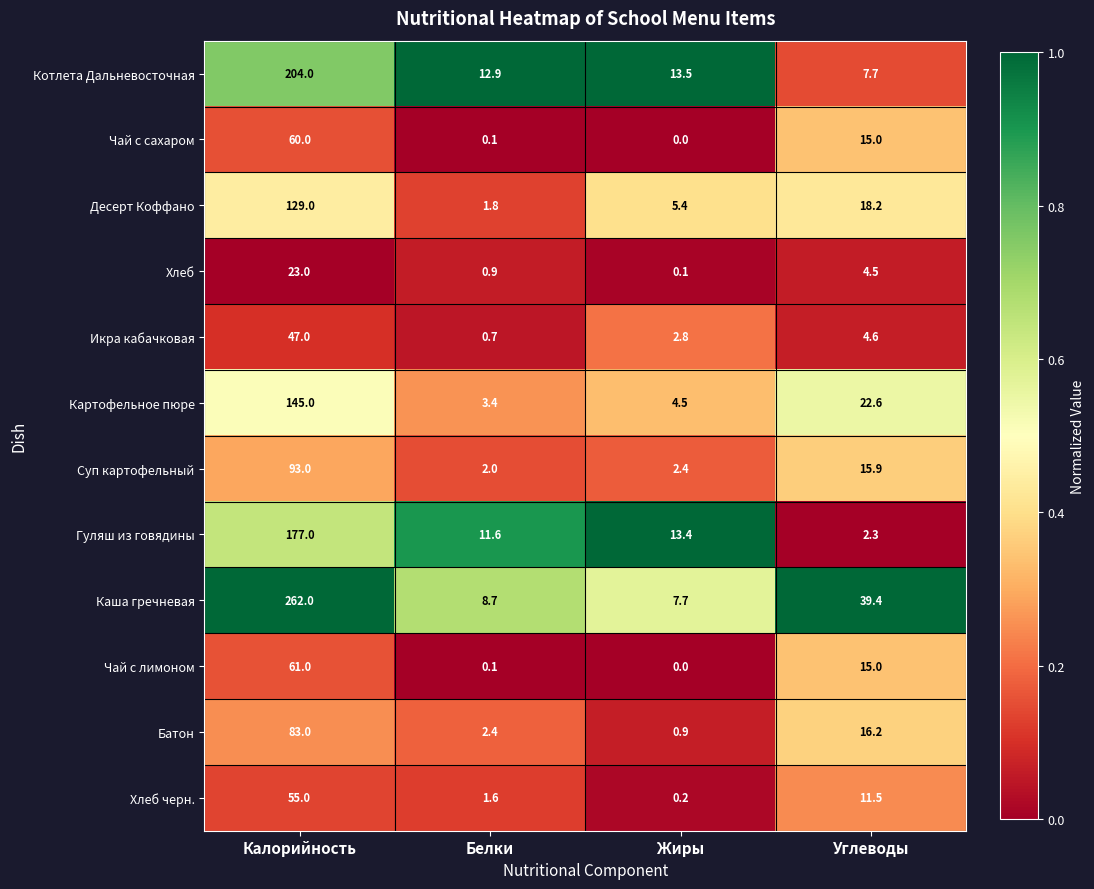

What is the difference between the Икра кабачковая values at Белки and Жиры?

2.1